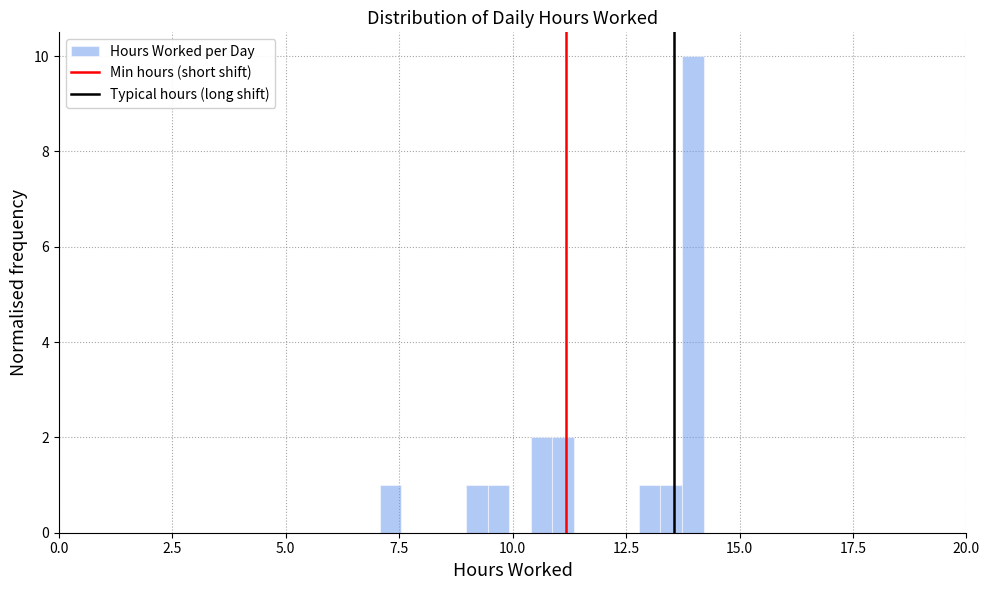

Around what value on the x-axis is the tallest bar? Give the approximate position of its centre, as read against the axis.

14.0